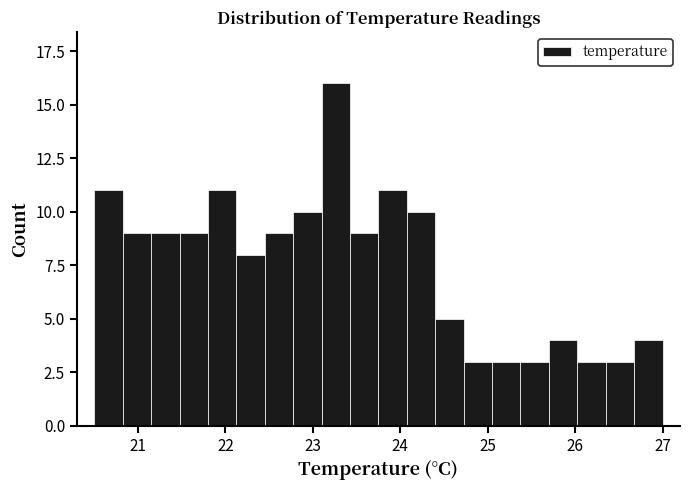

Around what value on the x-axis is the tallest bar? Give the approximate position of its centre, as read against the axis.

23.3